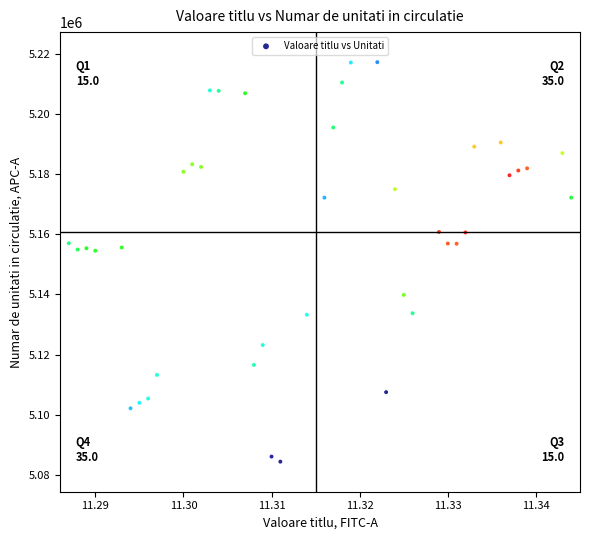

What is the range of Y values (max minus min)?

132834.6